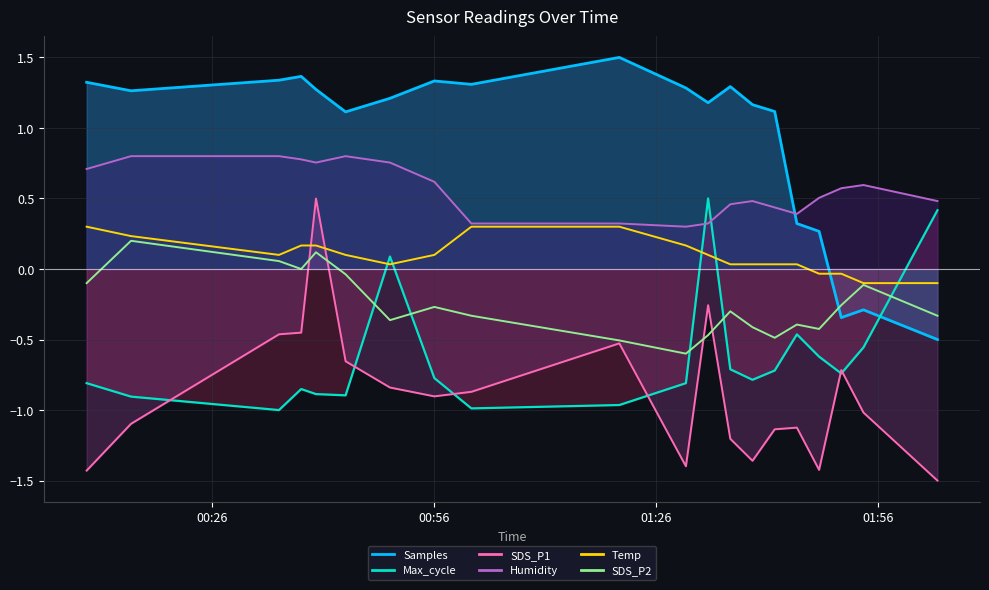

What is the value of the Temp point at the 11th from the left?

0.2